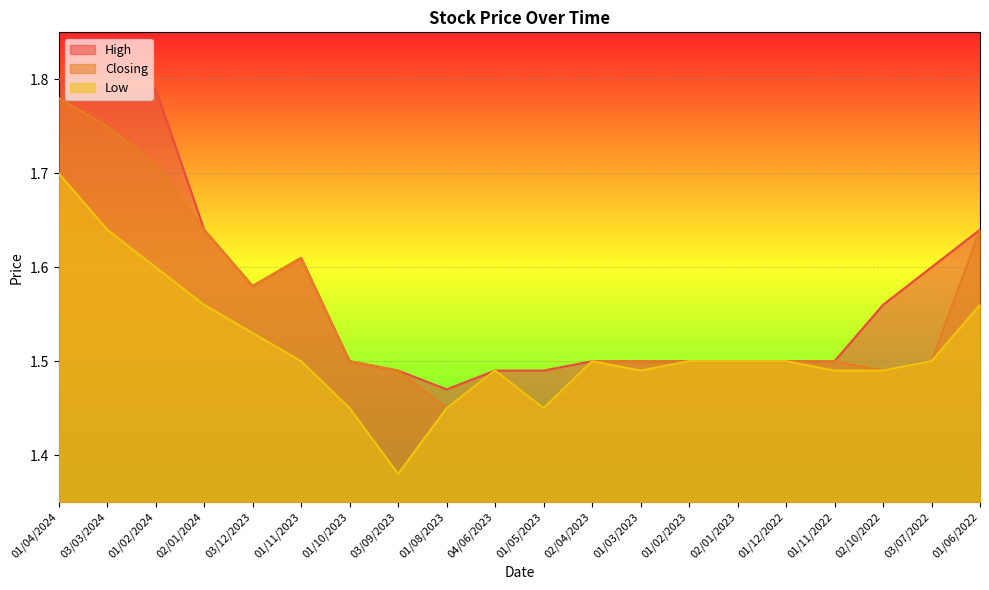

True or false: Closing and High cross at least once.

False